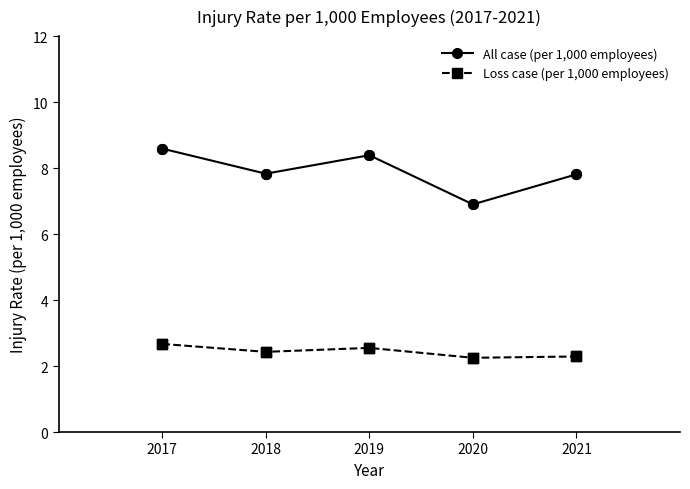

What is the spread (max minus min) of values at 2021?

5.5